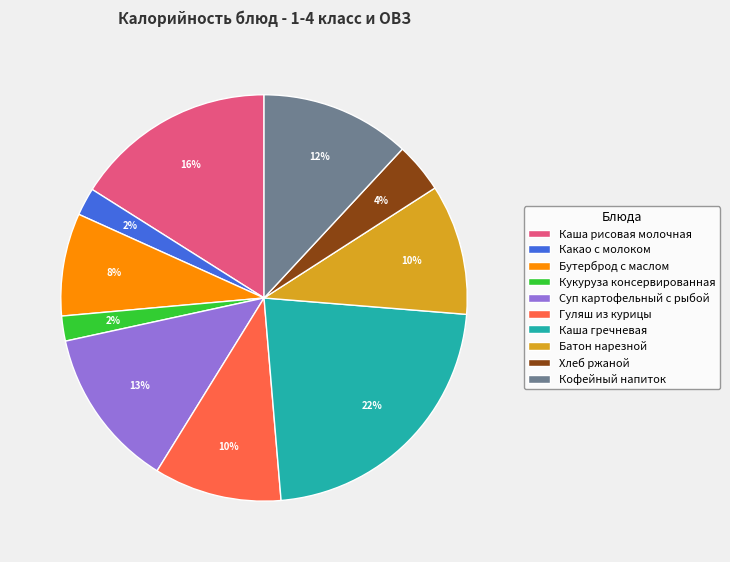

What is the largest slice in the pie chart?

Каша гречневая